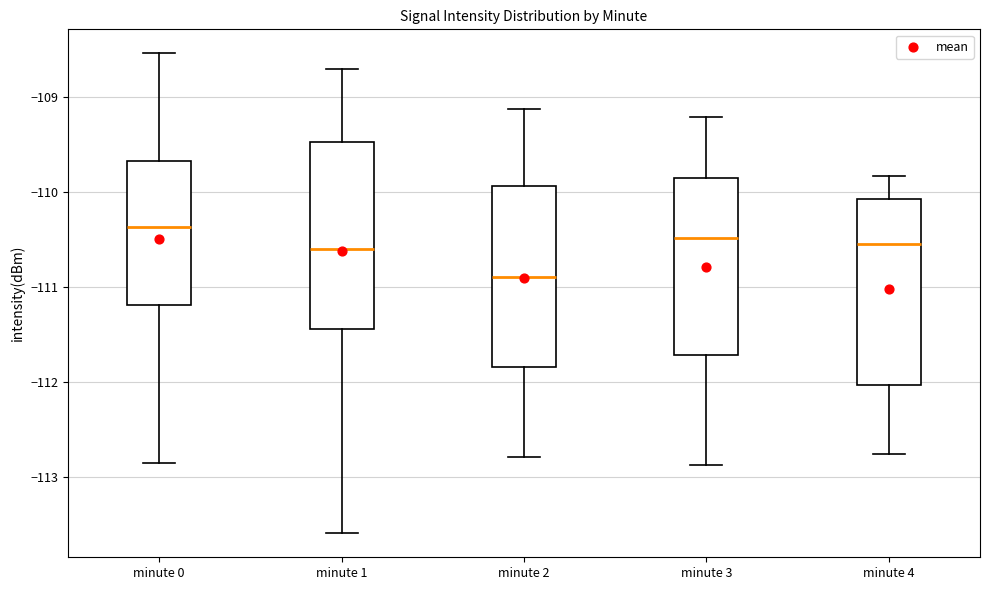

Reading left to right, read every box against the y-axis: the position of its median line, the range the box covers, and the ends of its whiskers. The values are not printed on the chart, so give them approximately, as read against the axis.

minute 0: median -110.4, box -111.2 to -109.7, whiskers -112.9 to -108.5
minute 1: median -110.6, box -111.4 to -109.5, whiskers -113.6 to -108.7
minute 2: median -110.9, box -111.8 to -109.9, whiskers -112.8 to -109.1
minute 3: median -110.5, box -111.7 to -109.9, whiskers -112.9 to -109.2
minute 4: median -110.5, box -112.0 to -110.1, whiskers -112.8 to -109.8